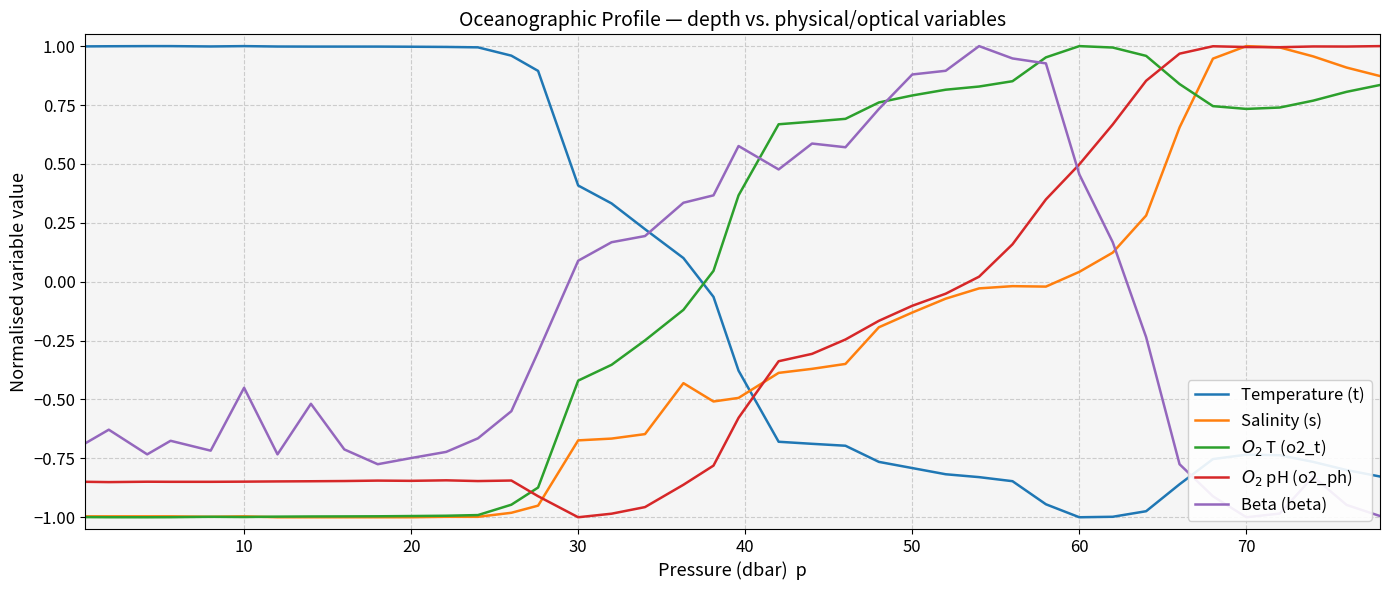

What is the minimum value for Temperature (t)?

-1.0